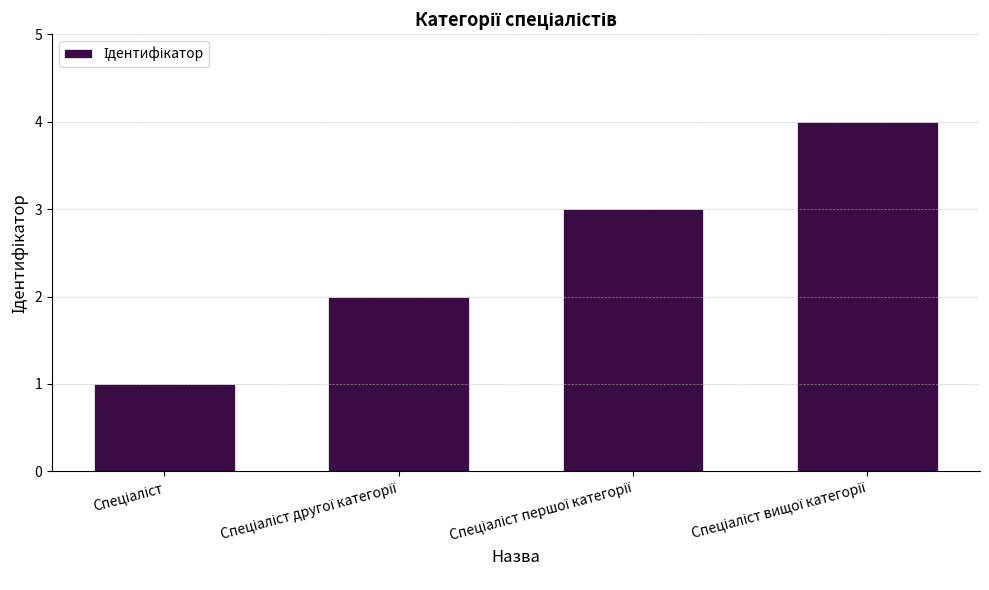

What is the sum of all values?

10